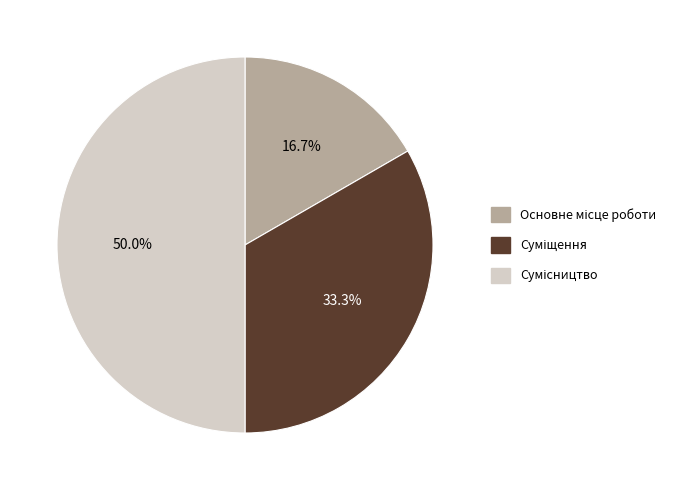

What percentage is NOT represented by Суміщення?

66.7%